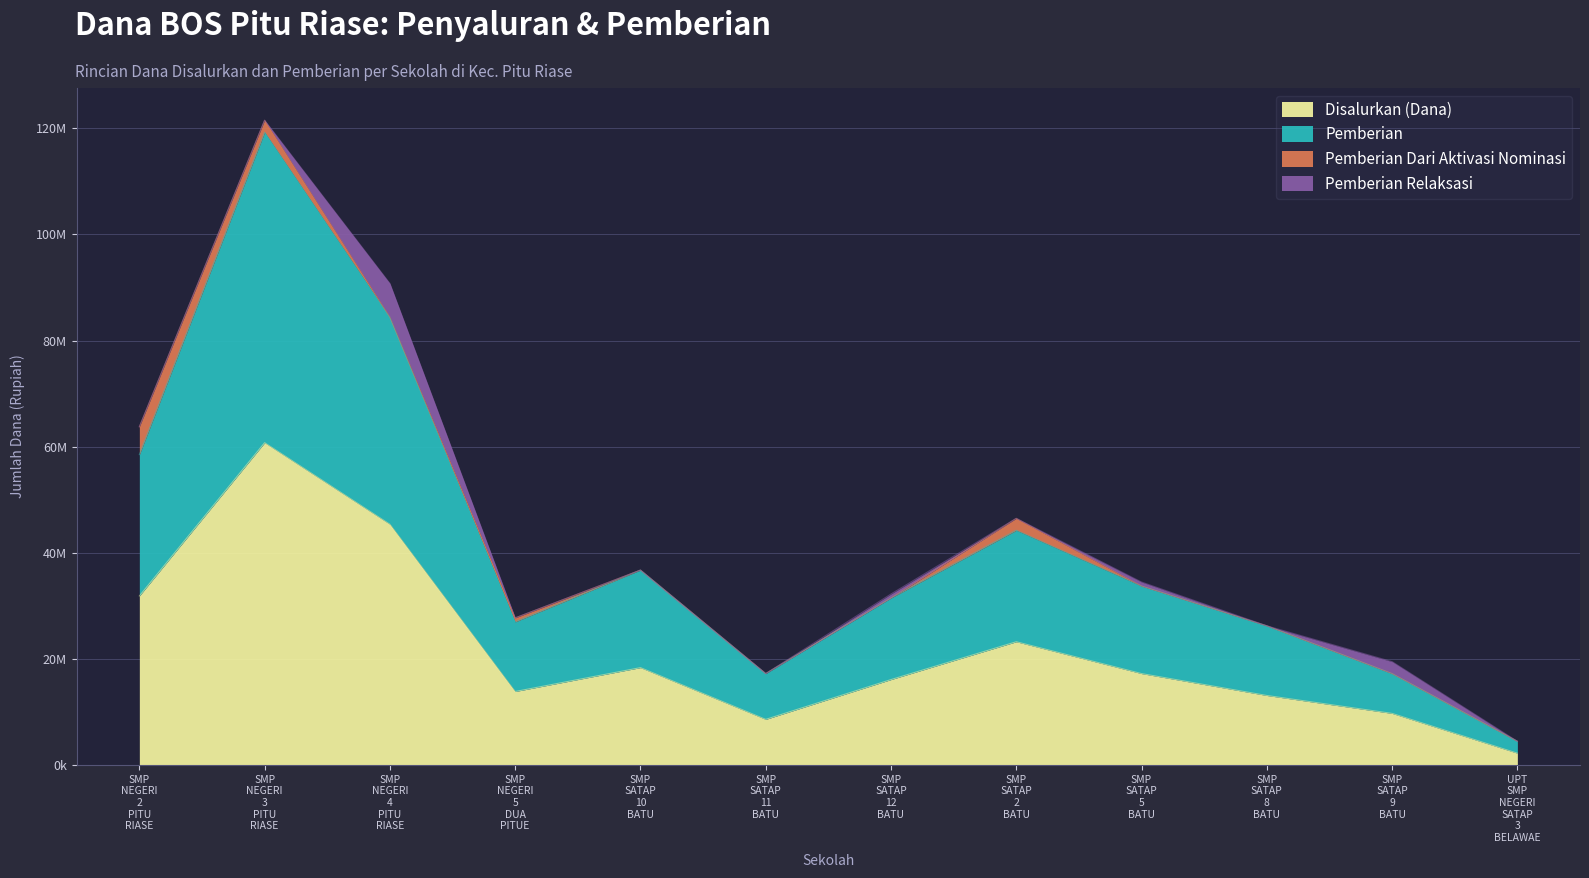

Does the chart have visible grid lines?

Yes